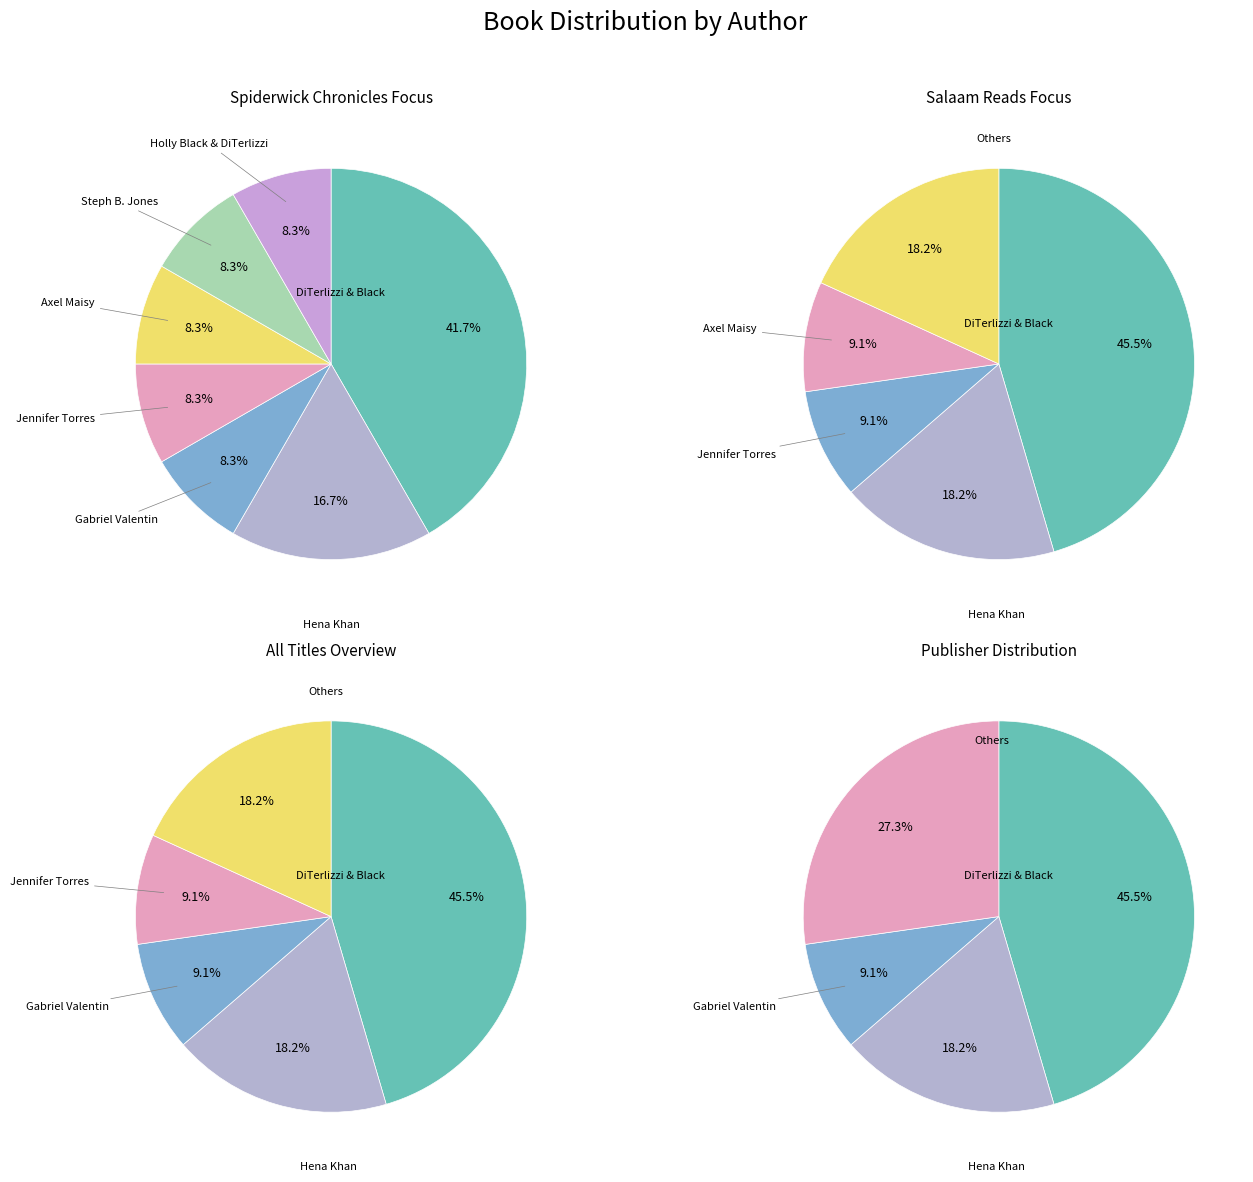

Approximately how many times larger is the value at Hena Khan (2117282371) compared to Steph B. Jones (191893439)?

2.0